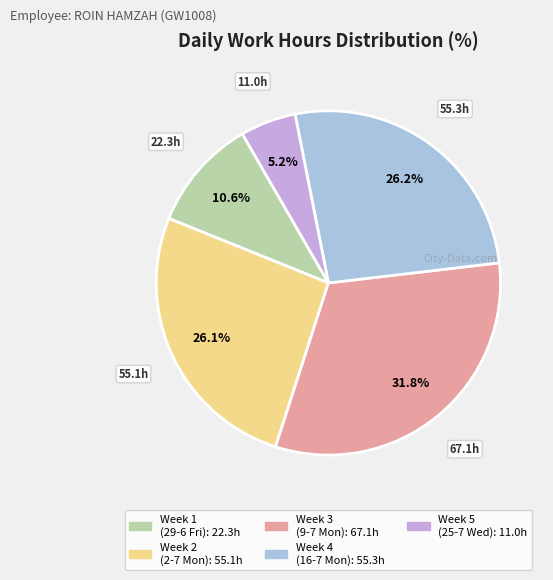

Does any single category account for the majority?

No